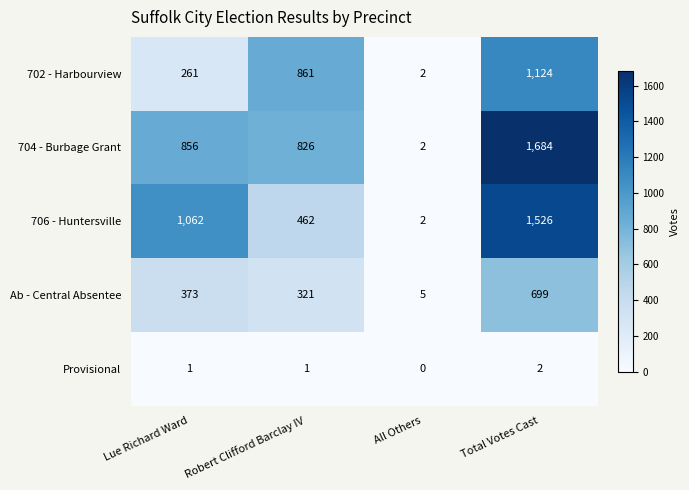

List the series in order of their peak value, highest first.

704 - Burbage Grant, 706 - Huntersville, 702 - Harbourview, Ab - Central Absentee, Provisional